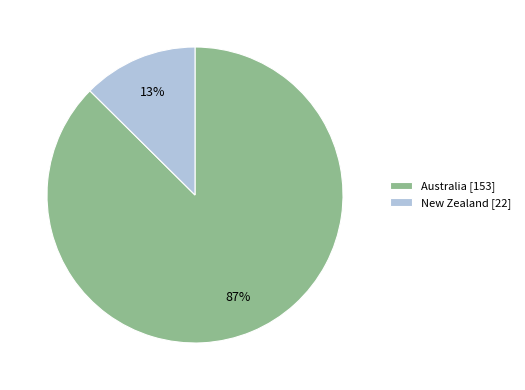

To the nearest percent, what percentage of the pie is New Zealand?

13%